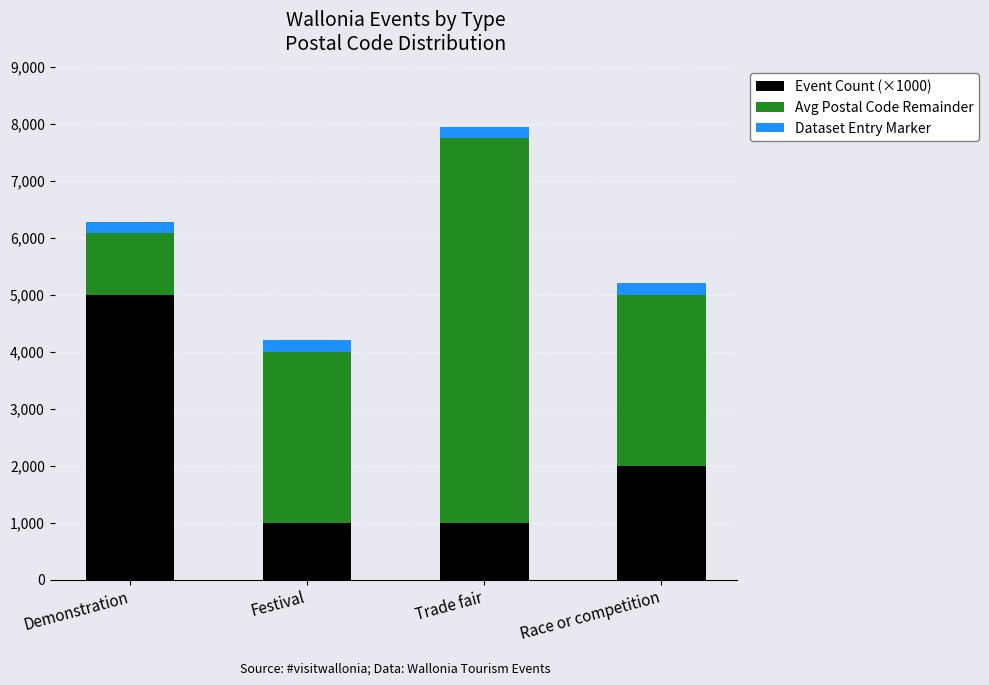

Where is Event Count (×1000) nearest to the value 3000?

Race or competition